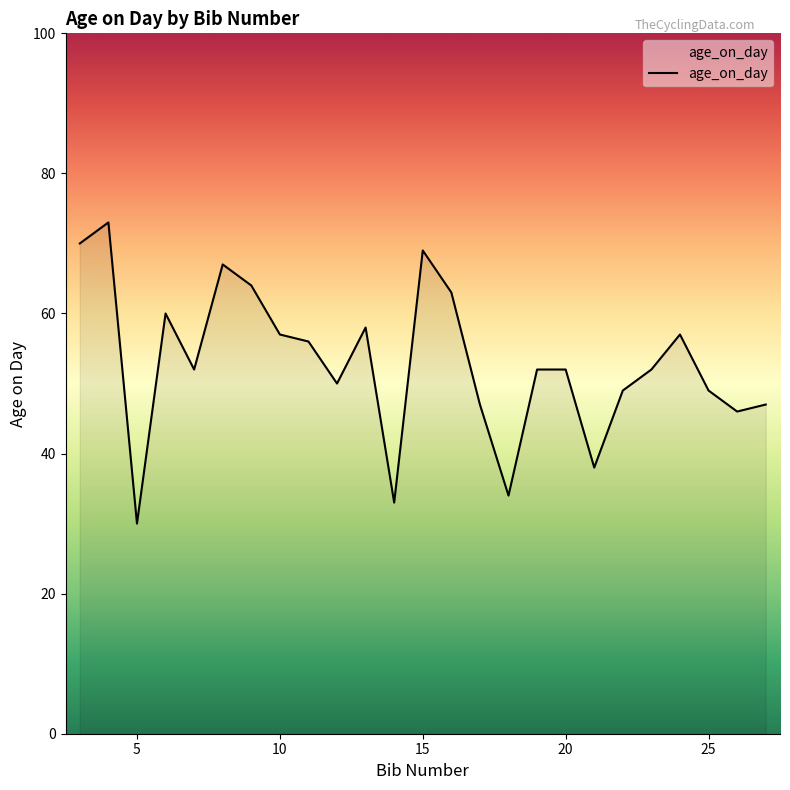

Reading left to right, list all the values displayed in this chart.

70	73	30	60	52	67	64	57	56	50	58	33	69	63	47	34	52	52	38	49	52	57	49	46	47